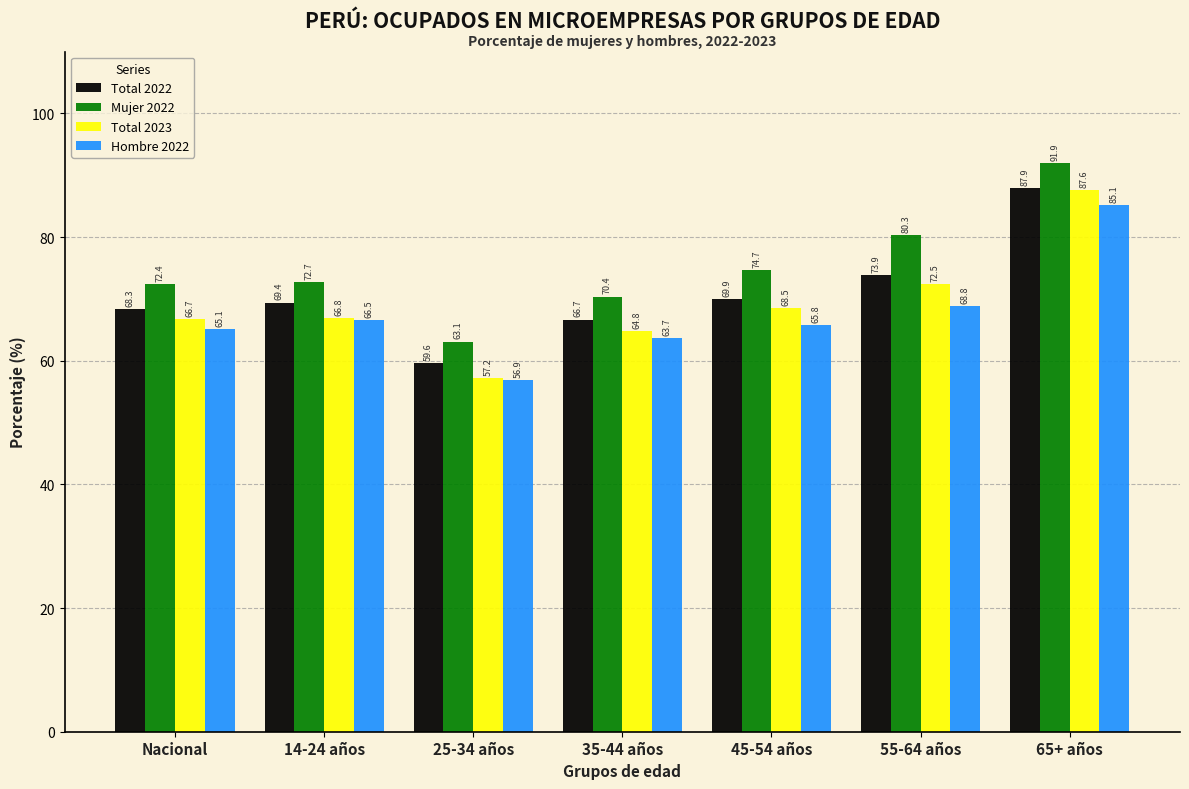

At which label is Mujer 2022 closest to 77?

45-54 años